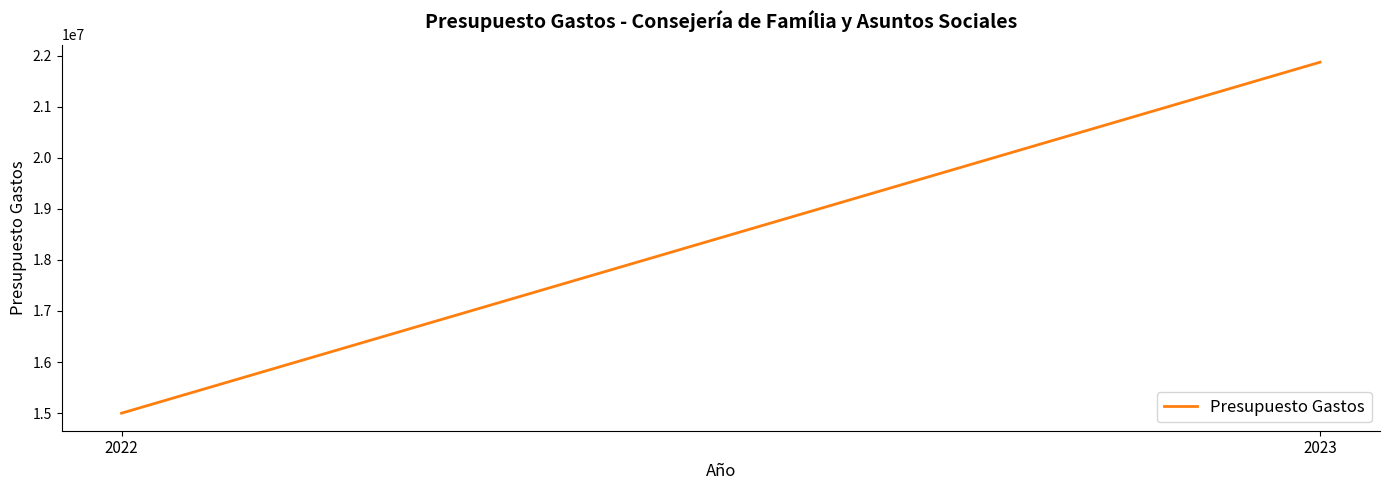

At which category does the chart reach its minimum across all series?

2022